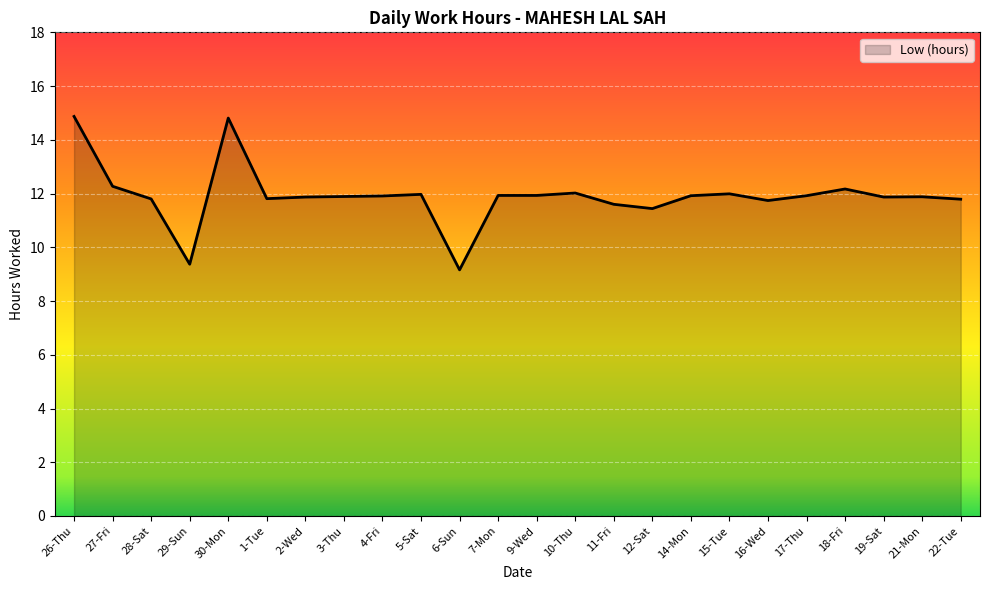

Is it true that the value at 9-Wed is 6.7?

False